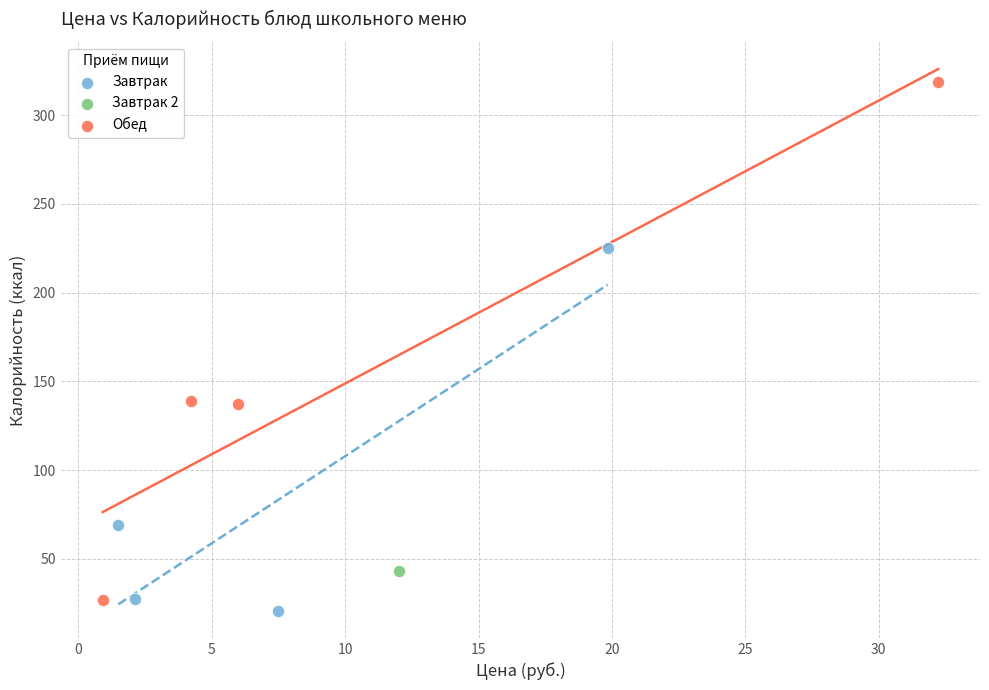

What are all the series names shown in the legend?

Завтрак, Завтрак 2, Обед